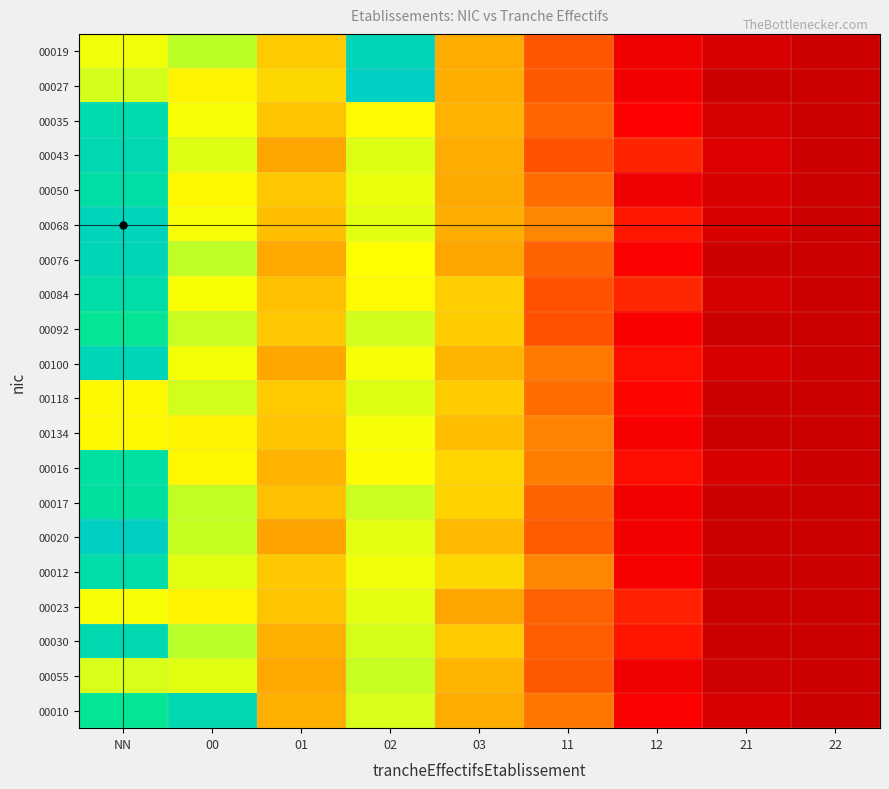

What is the difference between the highest and lowest values at NN?

0.4